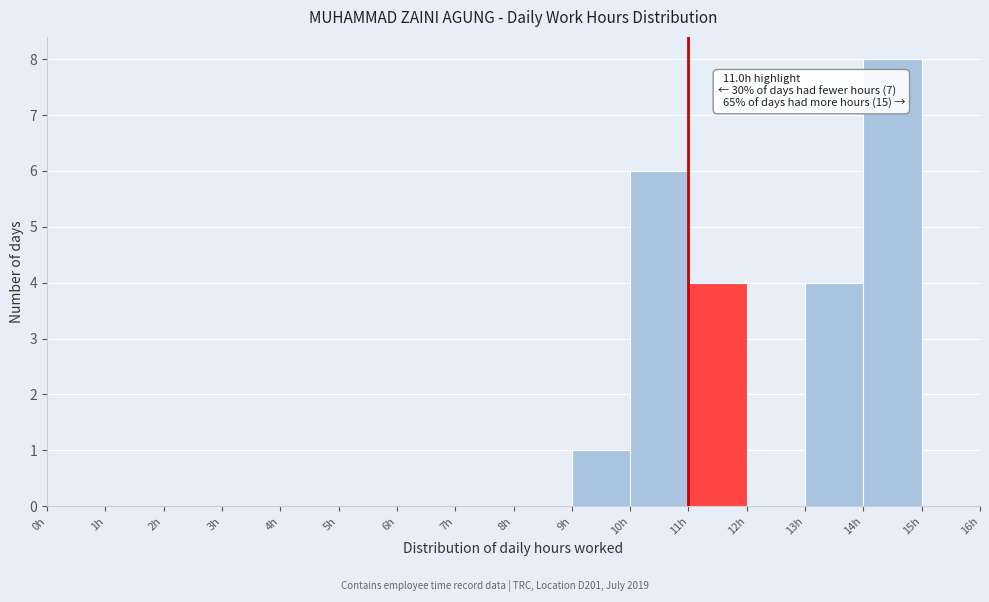

Over which range of the x-axis is the bar tallest?

14 to 15